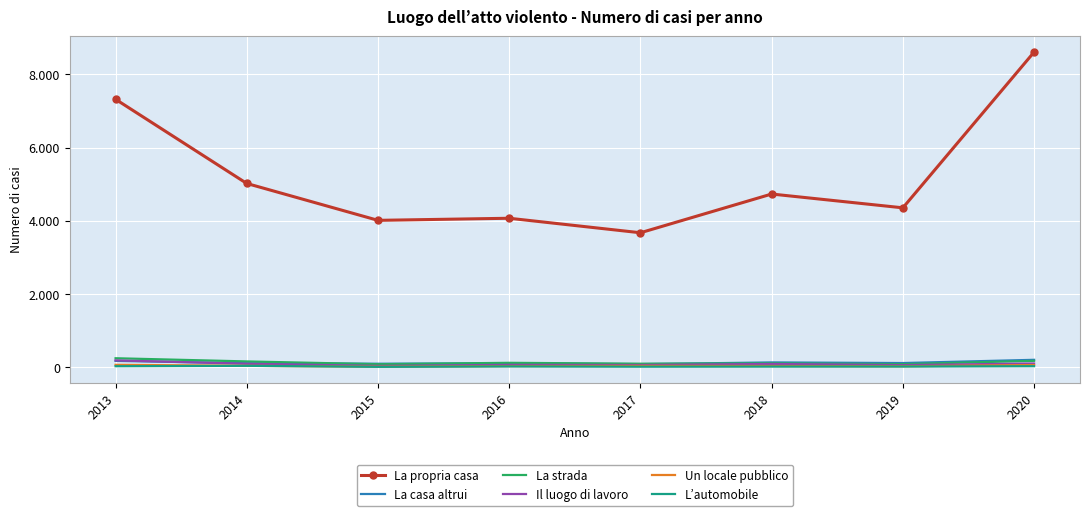

What are all the series names shown in the legend?

La propria casa, La casa altrui, La strada, Il luogo di lavoro, Un locale pubblico, L’automobile